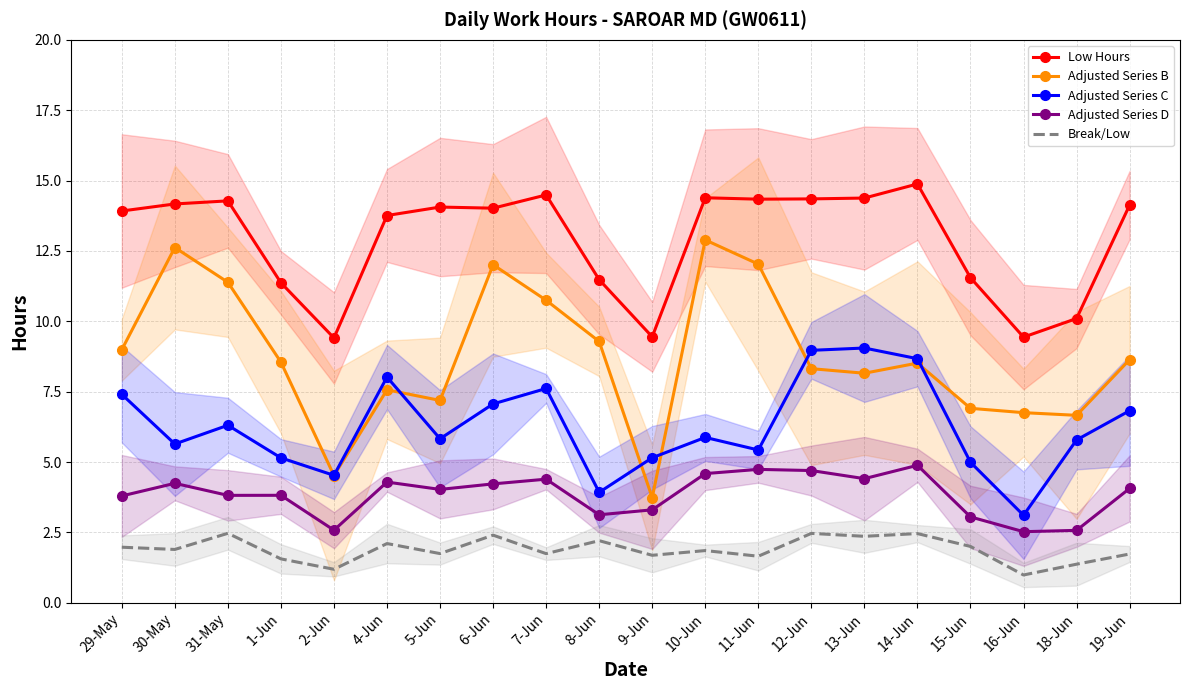

Rank the series by their average value, from highest to lowest.

Low Hours, Adjusted Series B, Adjusted Series C, Adjusted Series D, Break/Low